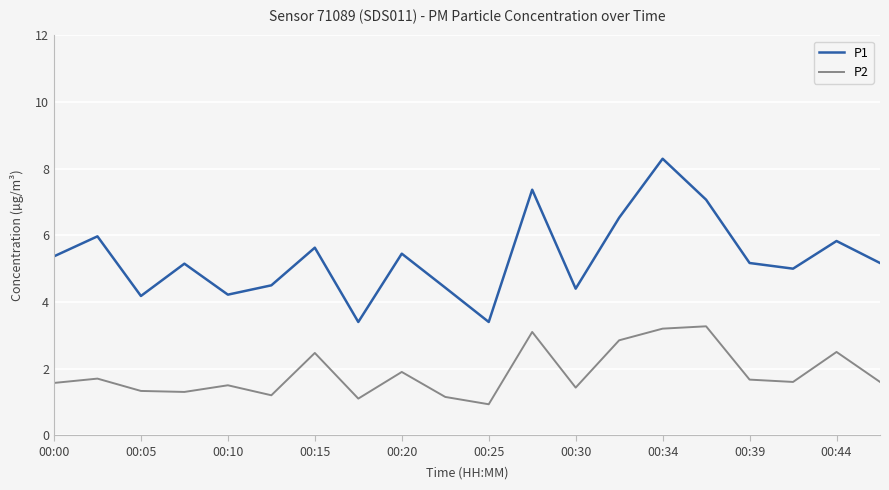

What is the difference between the maximum and minimum values in the P2 series?

2.3